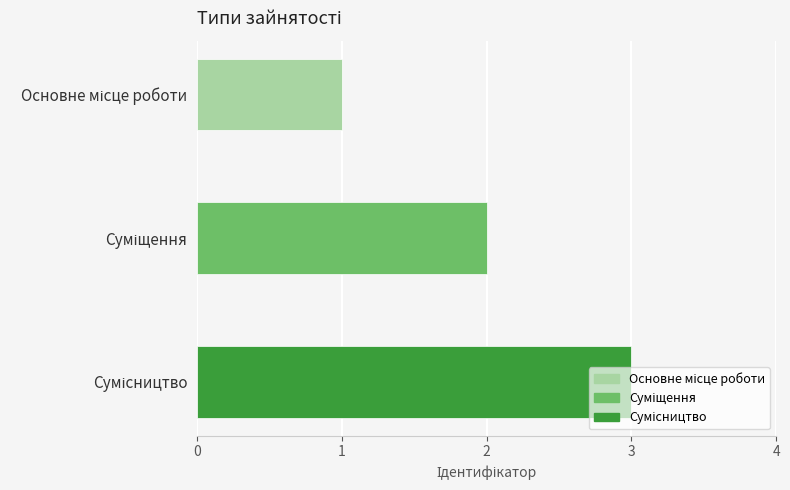

What is the greatest value displayed?

3